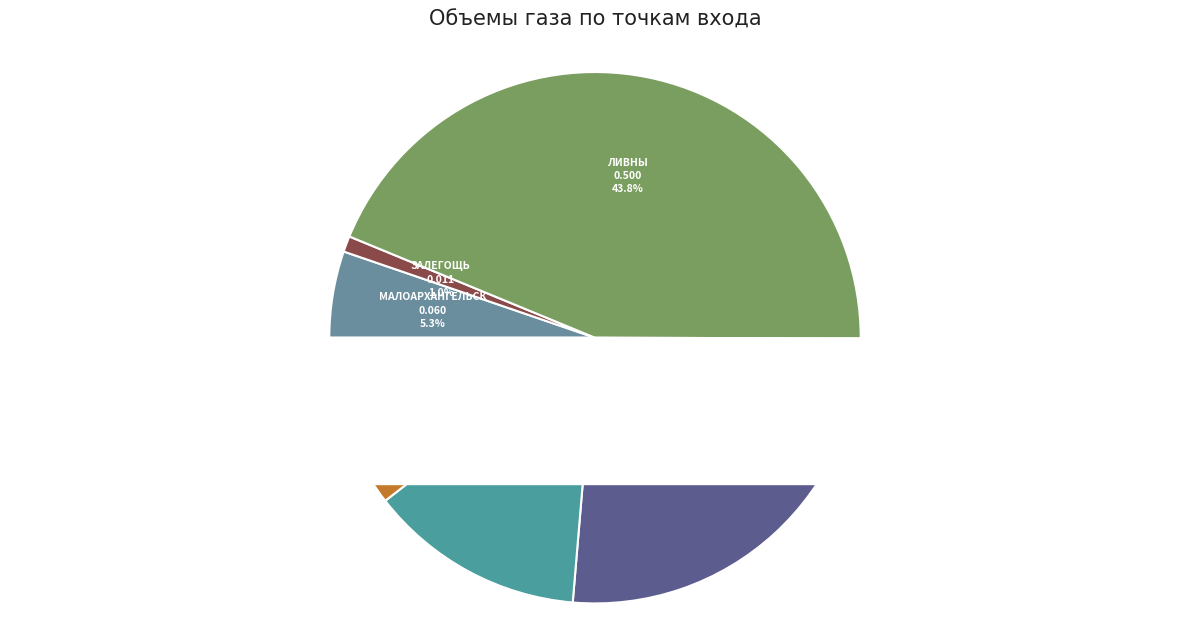

Which slice is the largest?

ГРС Ливны